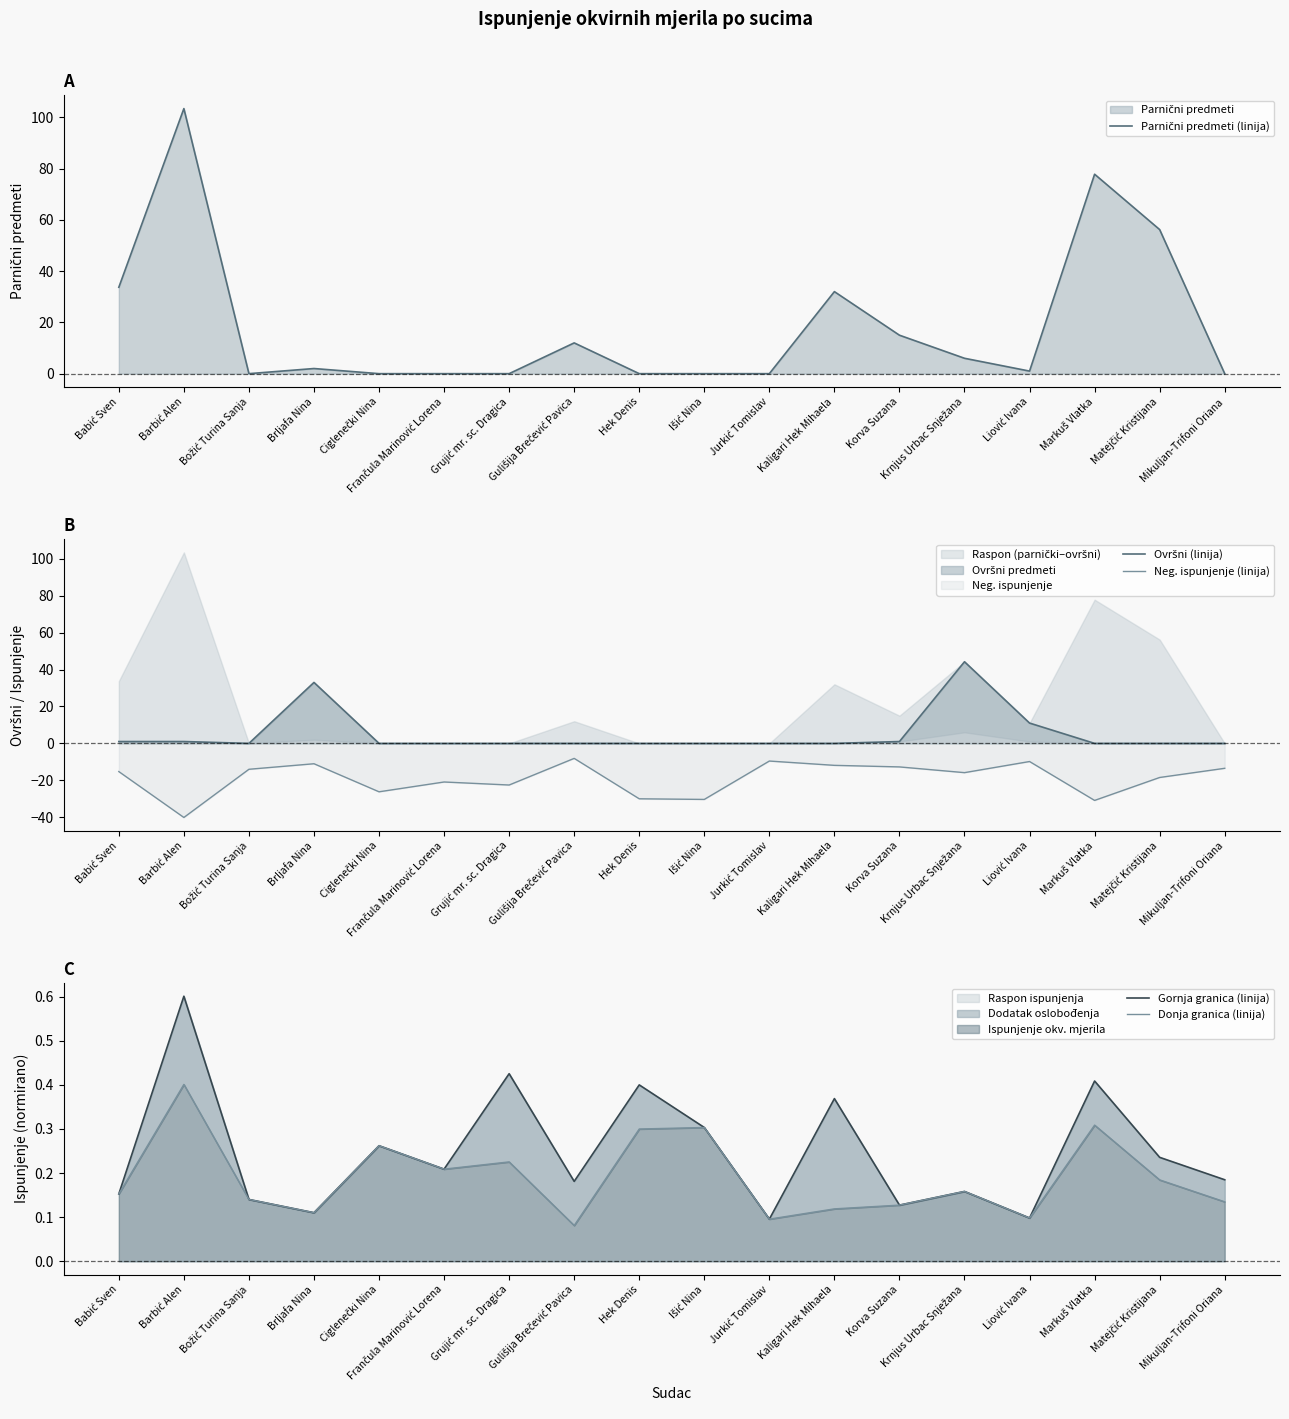

At Hek Denis, list the series in order from smallest to largest.

Neg. ispunjenje (linija), Parnični predmeti (linija), Ovršni (linija), Donja granica (linija), Gornja granica (linija)